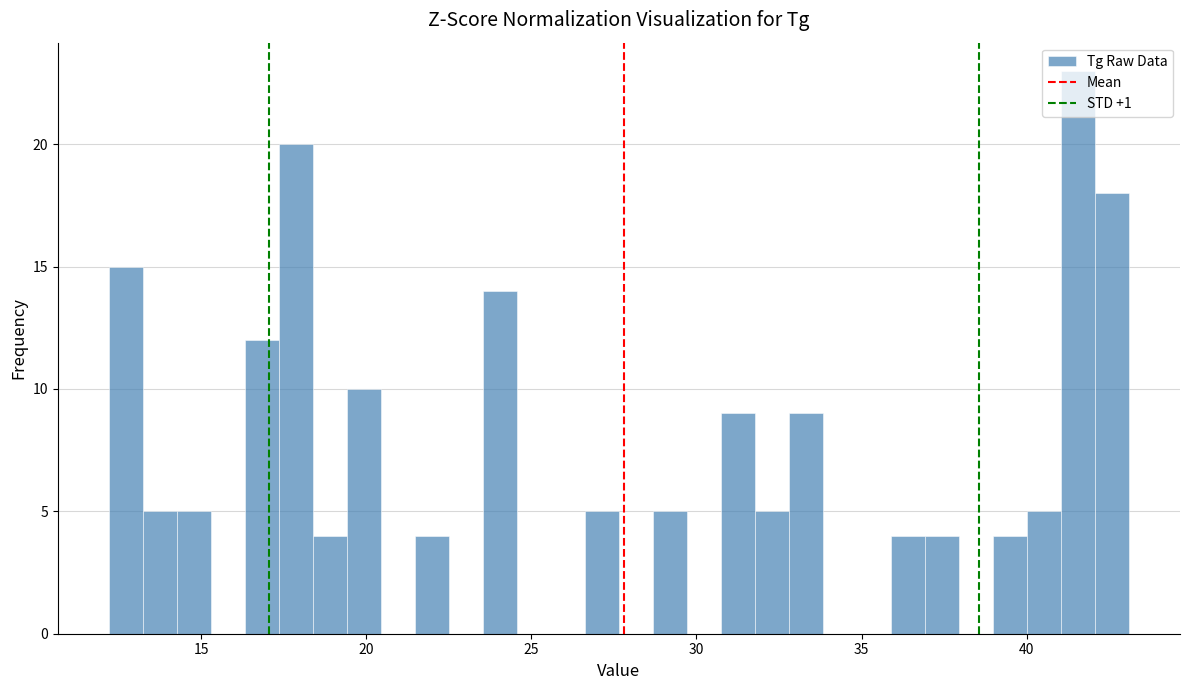

Read against the x-axis, roughly where is the centre of the tallest bar?

41.5